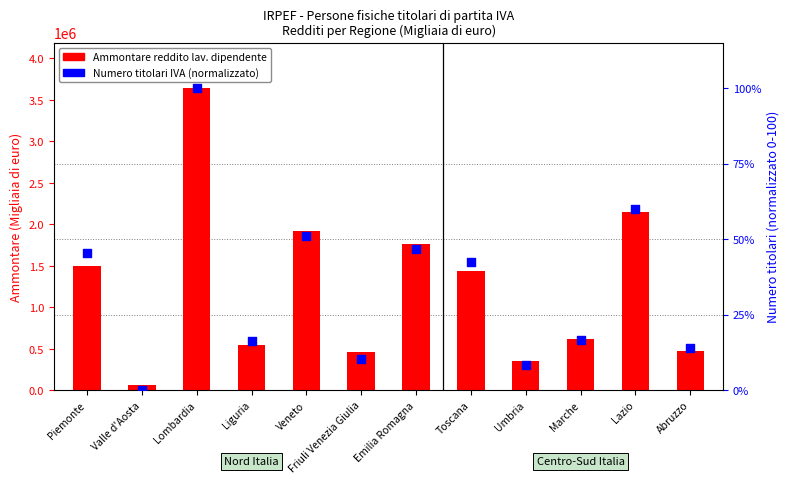

What are all the series names shown in the legend?

Ammontare reddito lav. dipendente, Numero titolari IVA (norm.)